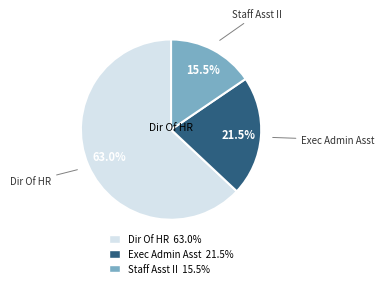

How many slices are in this pie chart?

3